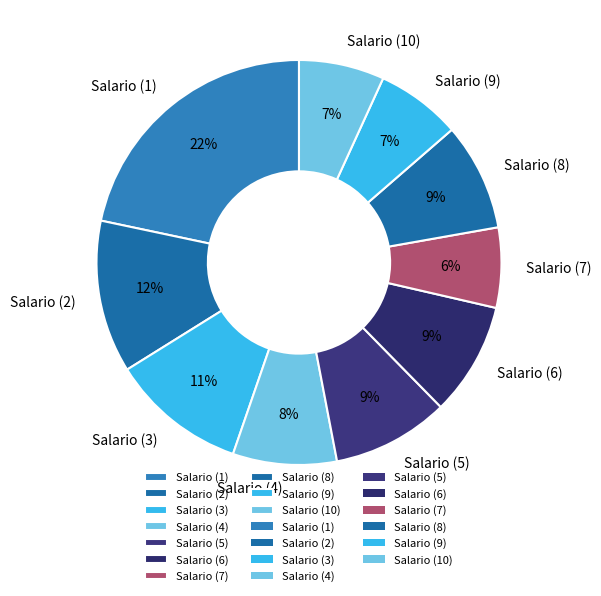

How many segments does this pie chart have?

10